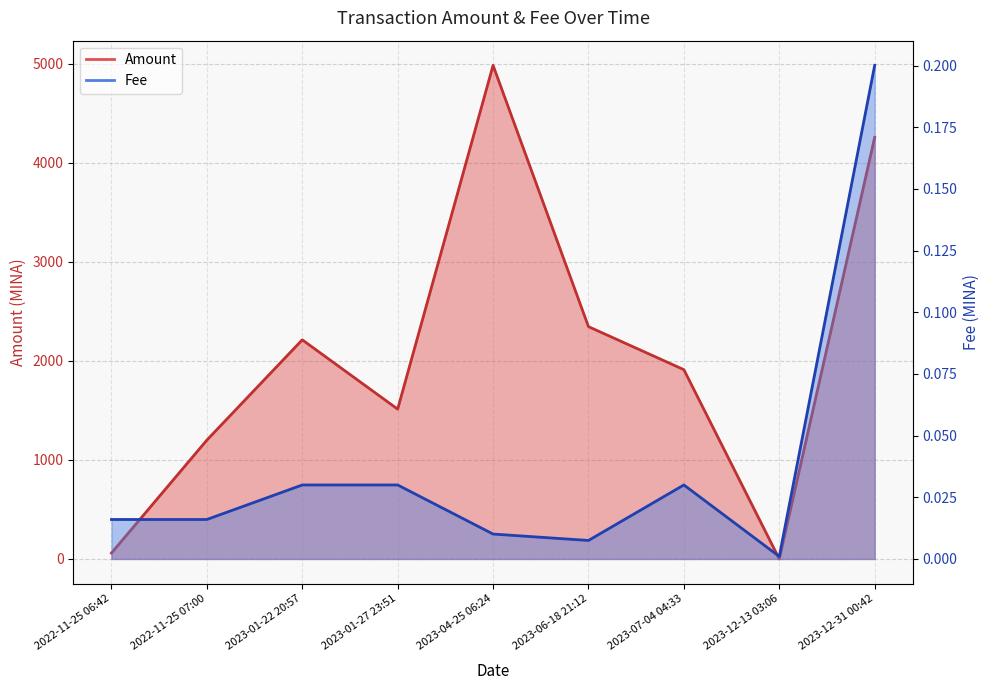

Rank the series by their average value, from highest to lowest.

Amount, Fee